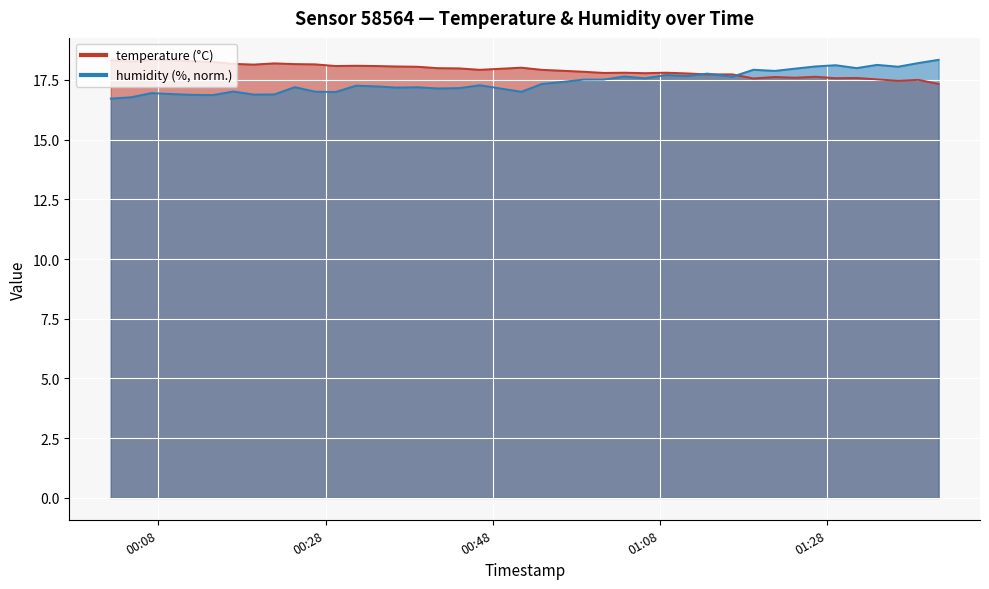

What are all the series names shown in the legend?

temperature, humidity